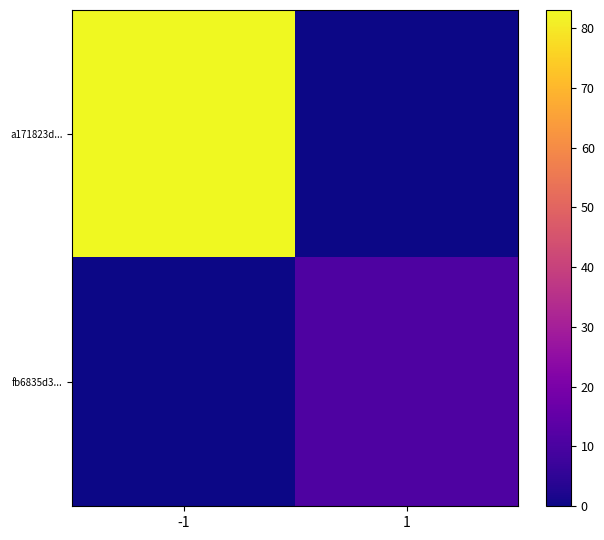

Reading right to left, transcribe all the data shown in this chart.

a171823d...: 1=0	-1=83
fb6835d3...: 1=11	-1=0